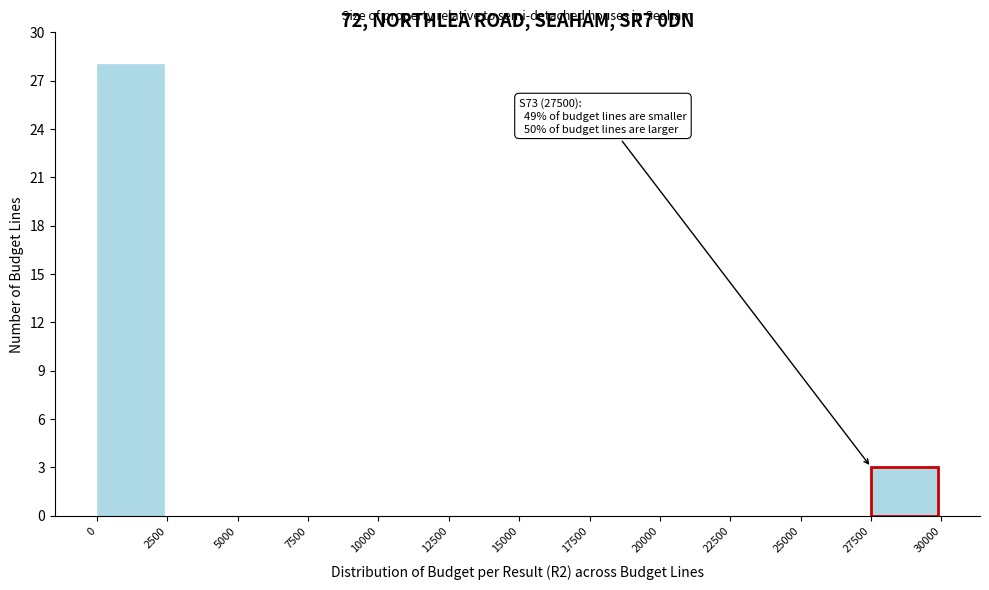

Over which range of the x-axis is the bar tallest?

0 to 2500